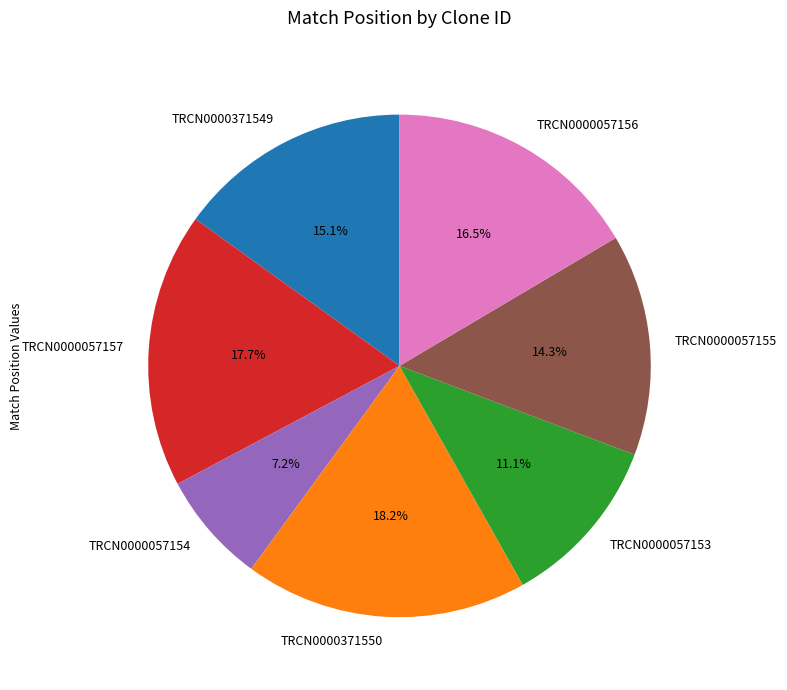

Which category has the smallest portion of the pie?

TRCN0000057154